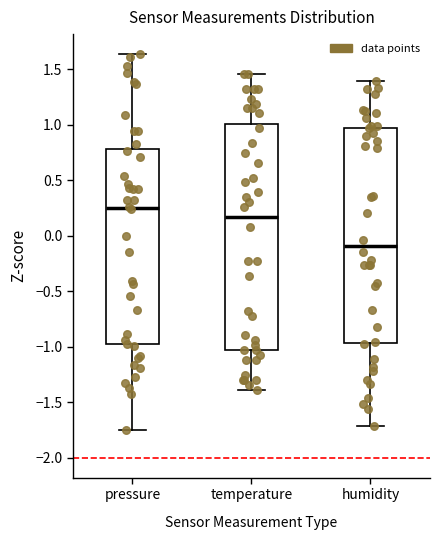

Comparing the boxes themselves (not the whiskers), which one is the tallest?

temperature